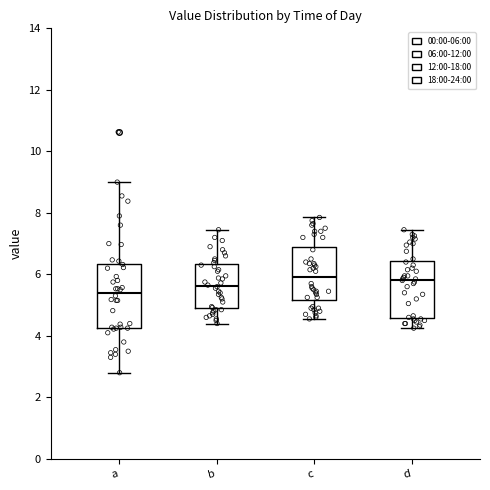

Reading left to right, read every box against the y-axis: the position of its median line, the range the box covers, and the ends of its whiskers. The values are not printed on the chart, so give them approximately, as read against the axis.

a: median 5.4, box 4.2 to 6.4, whiskers 2.8 to 9.0
b: median 5.6, box 5.0 to 6.4, whiskers 4.4 to 7.4
c: median 6.0, box 5.2 to 7.0, whiskers 4.6 to 7.8
d: median 5.8, box 4.6 to 6.4, whiskers 4.2 to 7.4